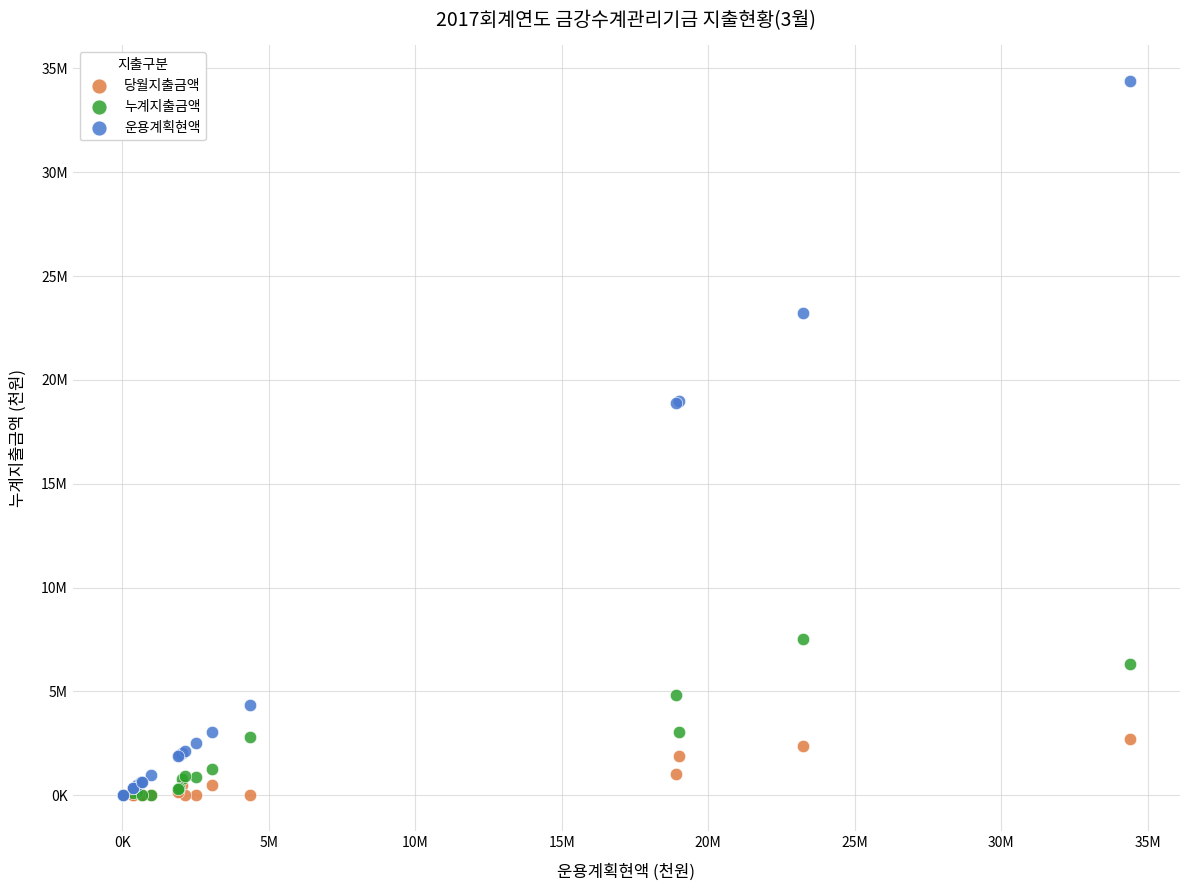

Which series contains the highest Y value?

운용계획현액